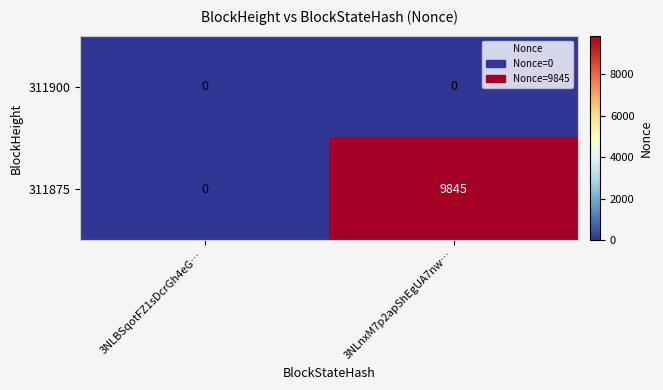

The value of 311900 at 3NLBSqotFZ1sDcrGh4eG… is 0. True or false?

True